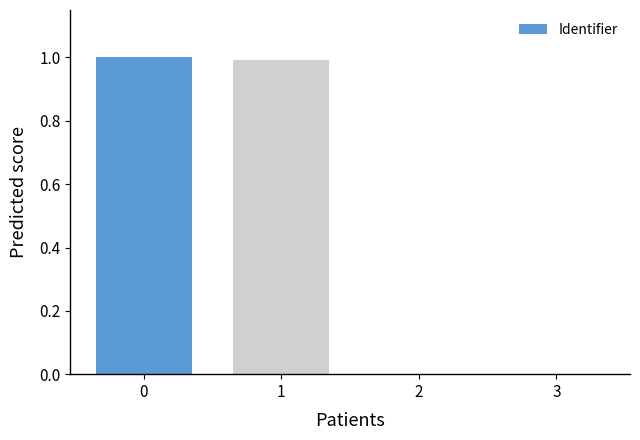

What is the greatest value displayed?

1.0